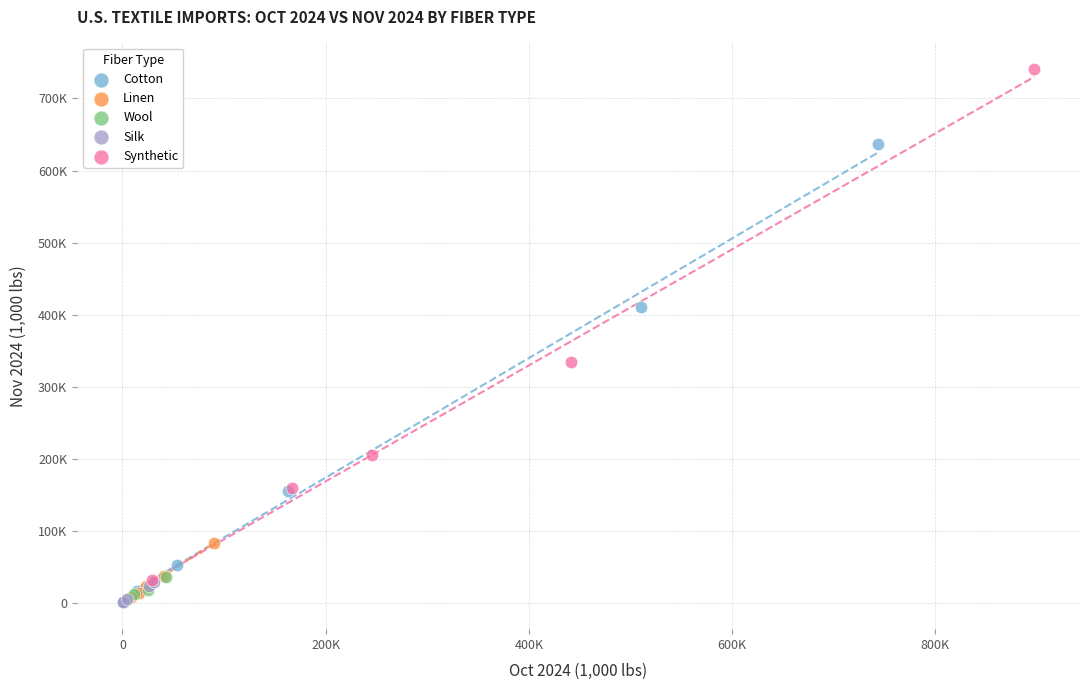

Which series has the largest Y range (max minus min)?

Synthetic